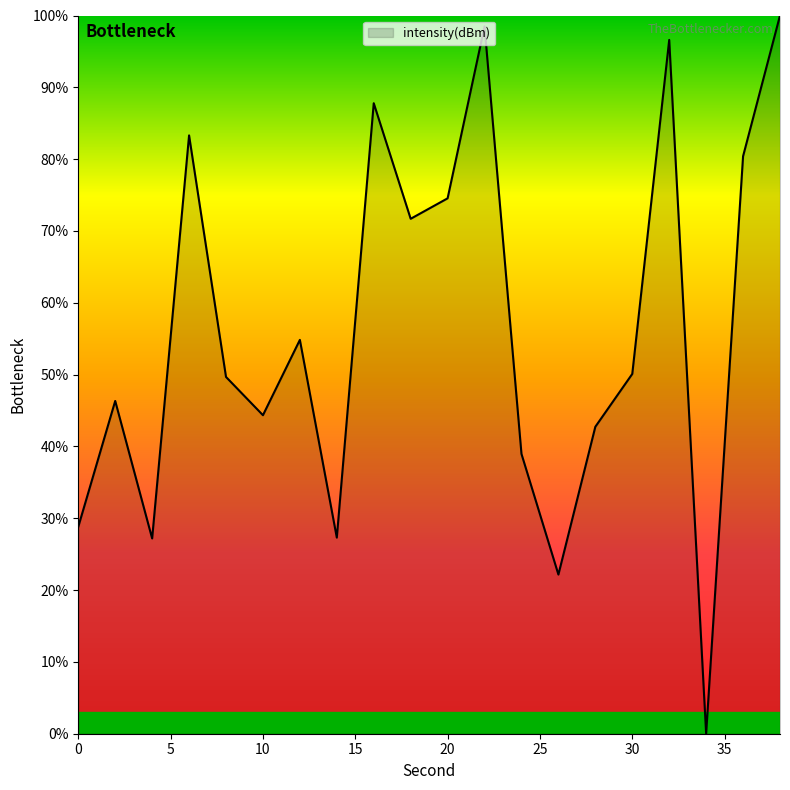

What is the average value?

56.3